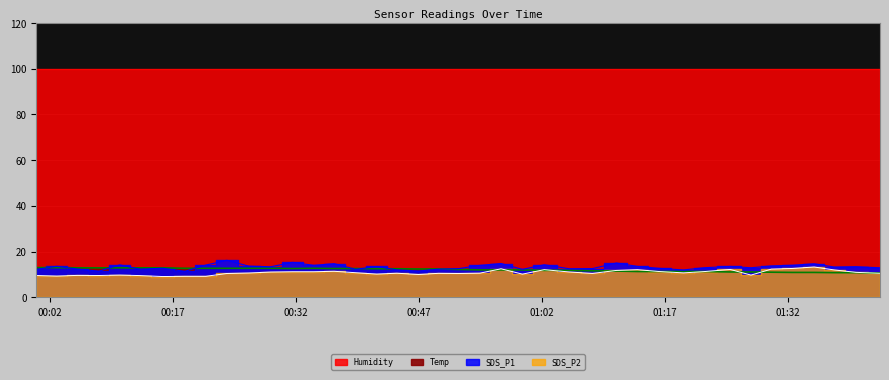

What is the average value of the SDS_P1 series?

13.3